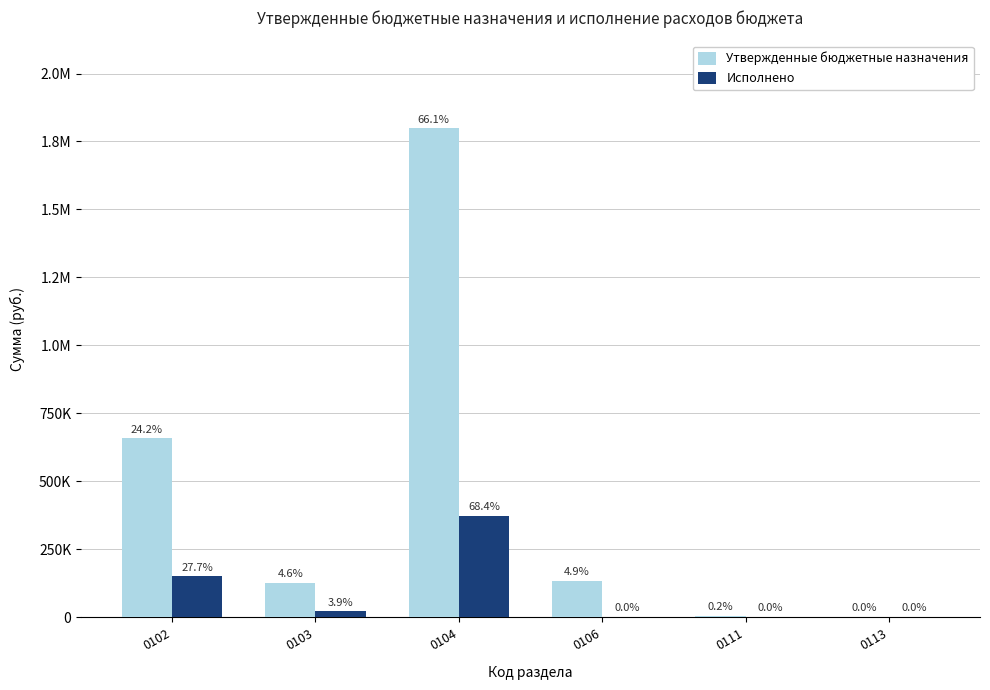

What are all the series names shown in the legend?

Утвержденные бюджетные назначения, Исполнено